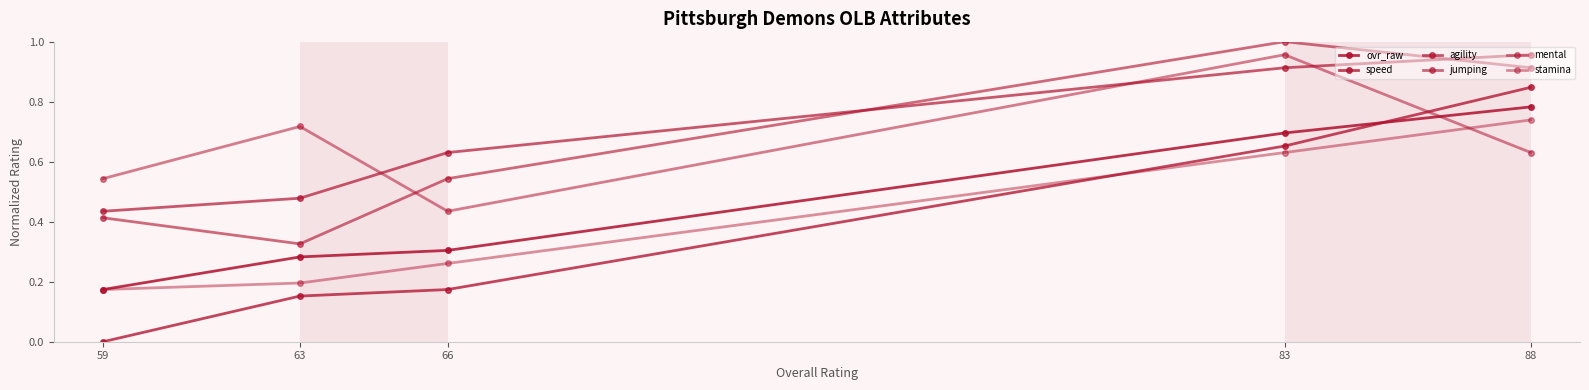

Which has a higher value, 83 or 66?

83